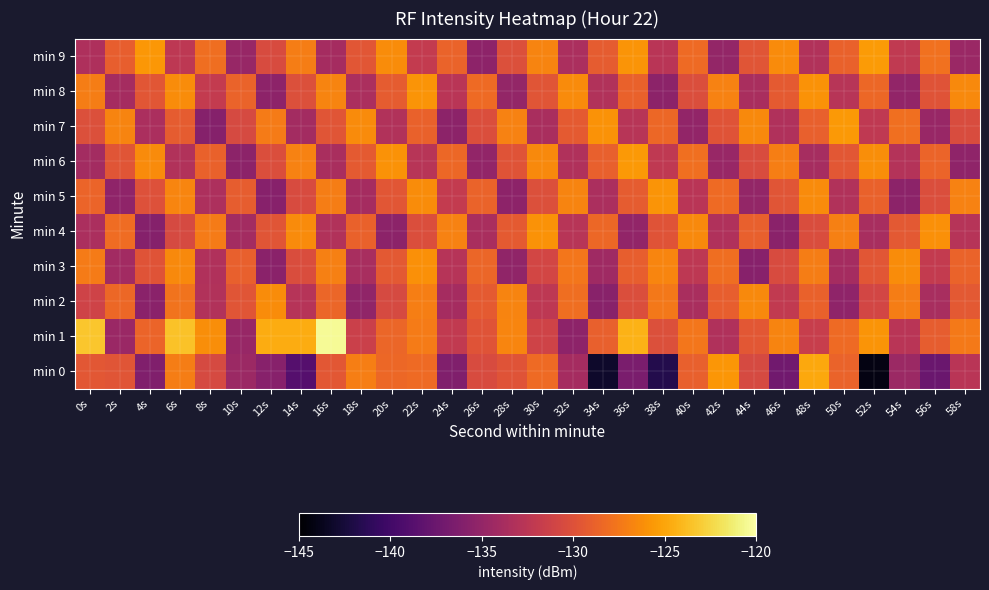

How many series are shown in this chart?

10